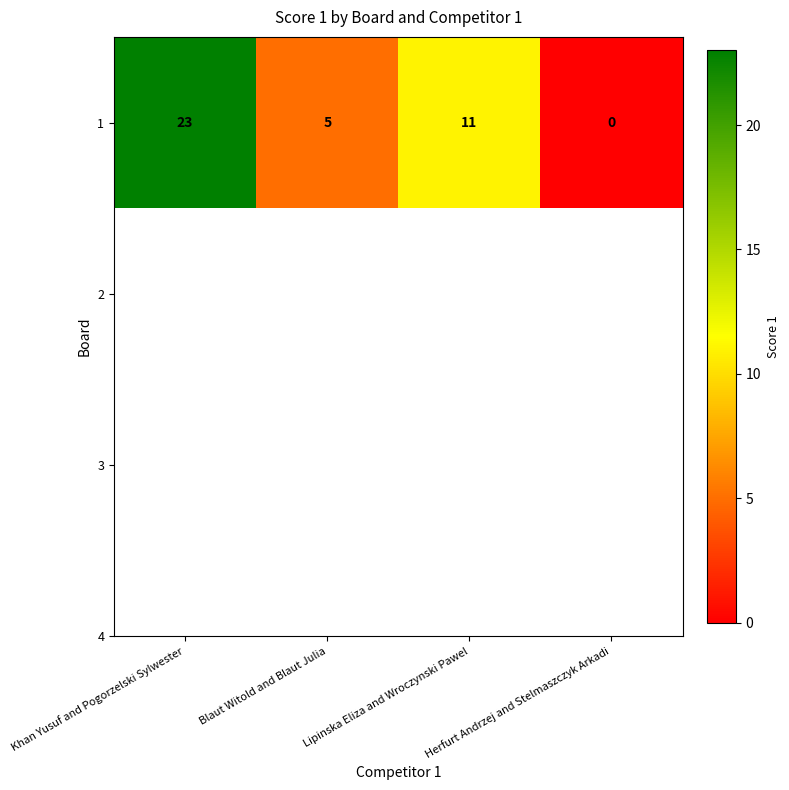

How many values are below 11?

2